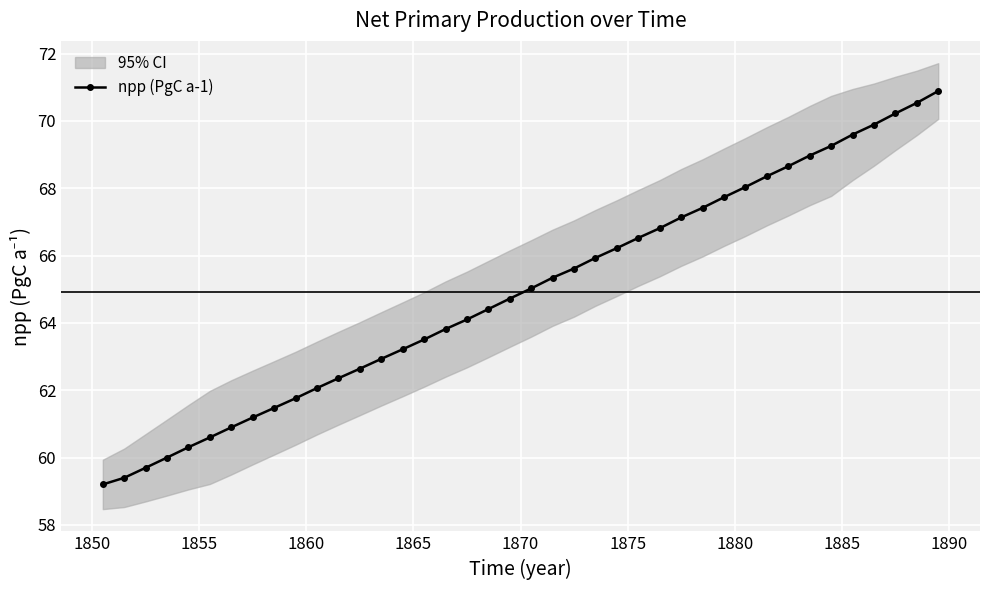

What is the maximum value for npp (PgC a-1)?

70.9